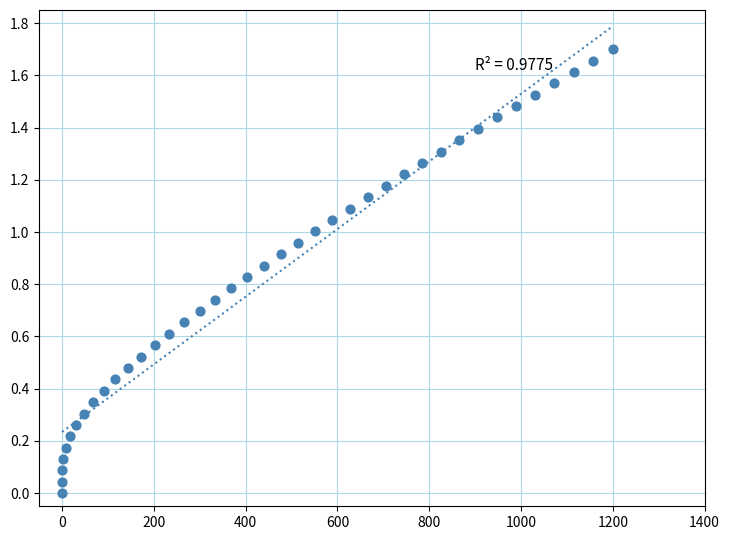

What is the range of X values (max minus min)?

1200.0